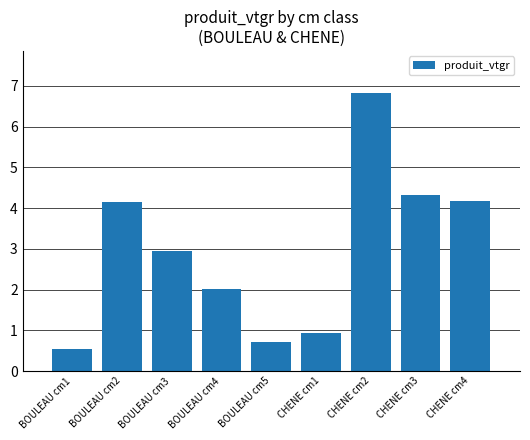

What is the difference between the second highest and second lowest values?

3.6